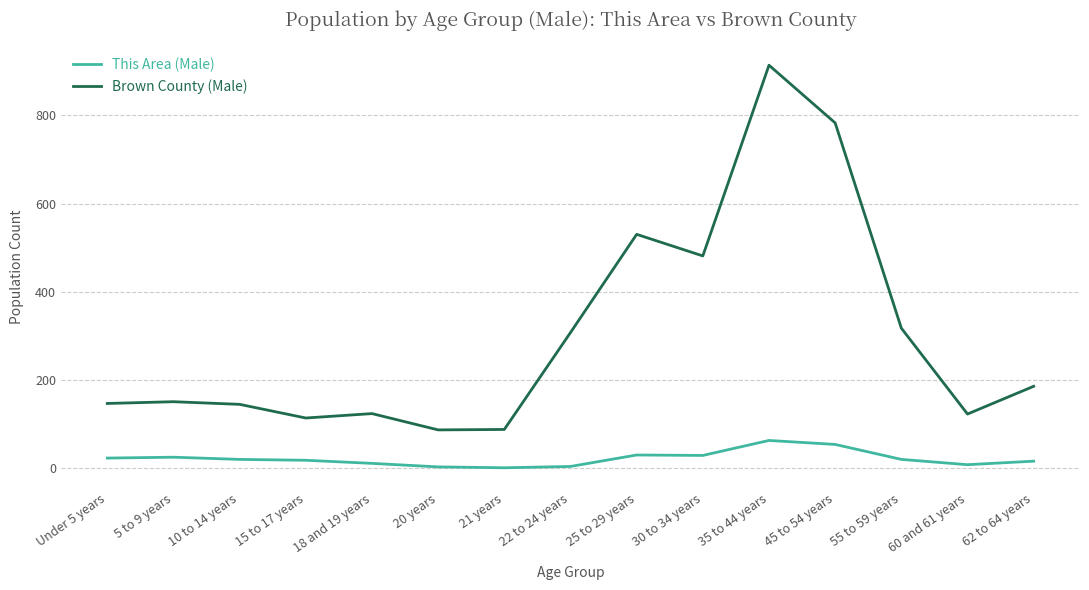

Read the Brown County (Male) value at 55 to 59 years, to the nearest 50.

300